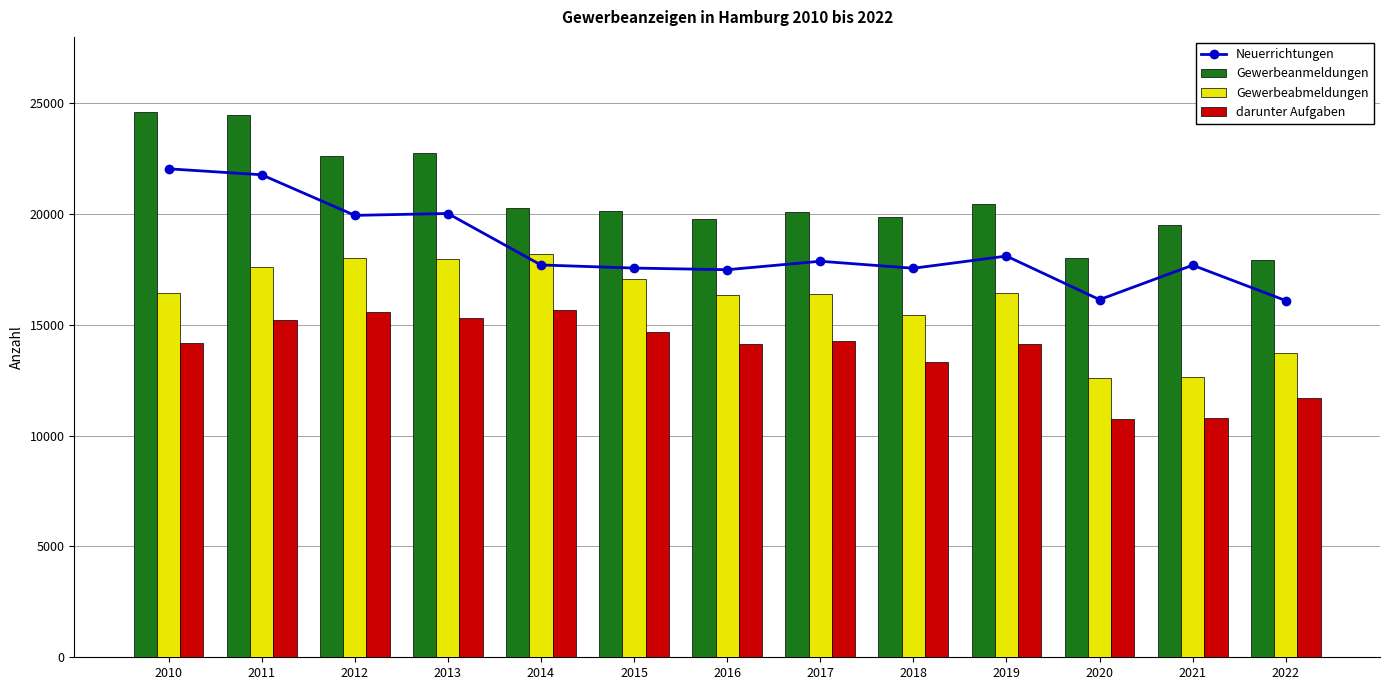

The value of Gewerbeabmeldungen at 2018 is 25316. True or false?

False